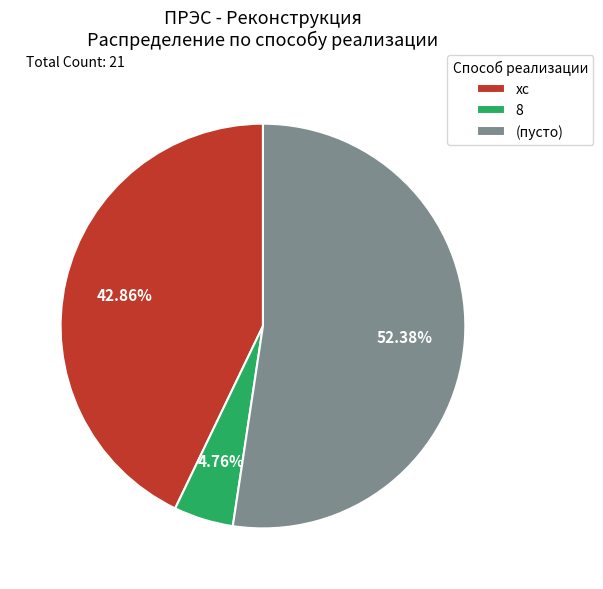

What is the largest slice in the pie chart?

(пусто)